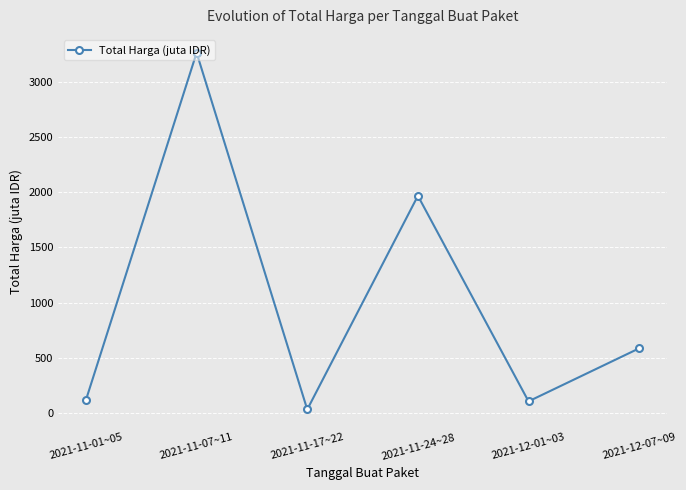

How many points are higher than both their immediate neighbors (excluding endpoints)?

2